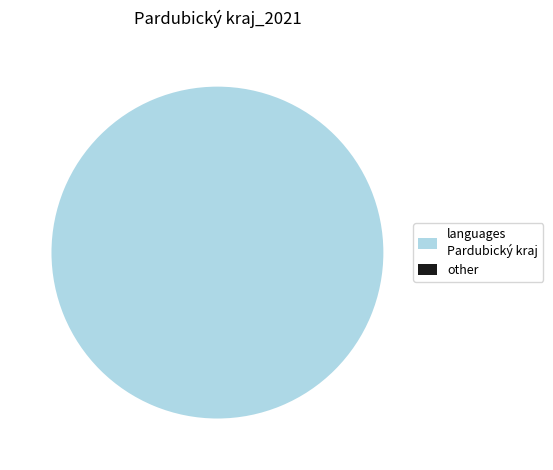

Count the number of slices in the pie.

2